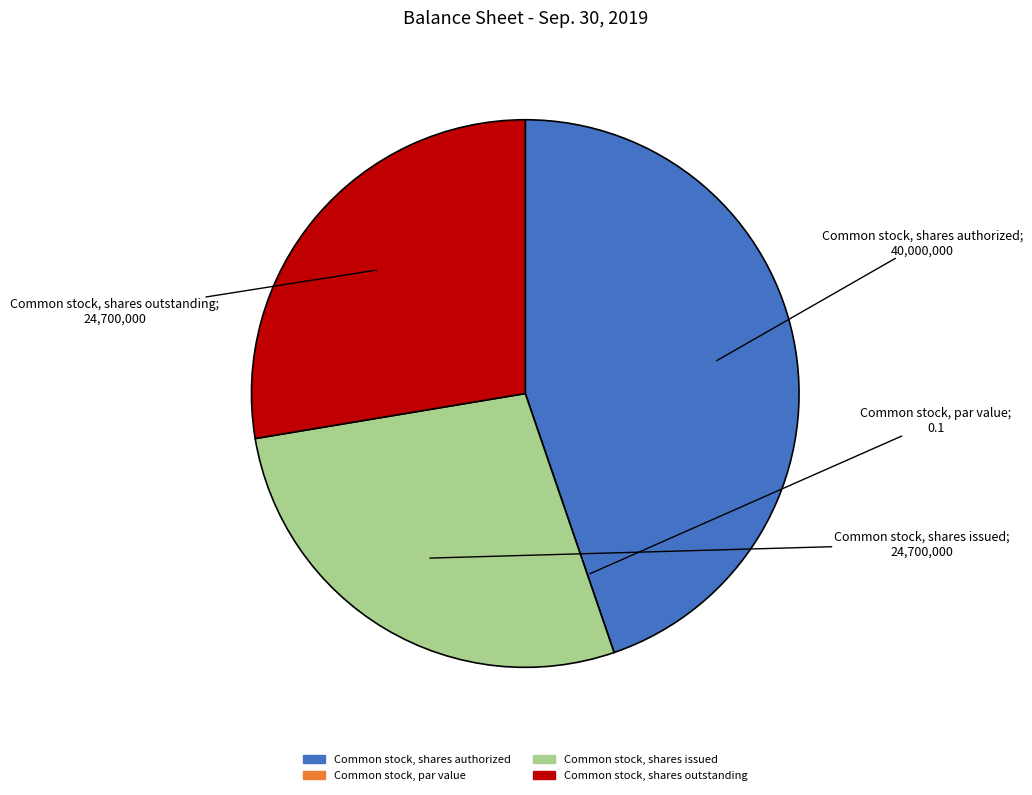

Combined, do Common stock, shares outstanding and Common stock, shares authorized account for over 50%?

Yes